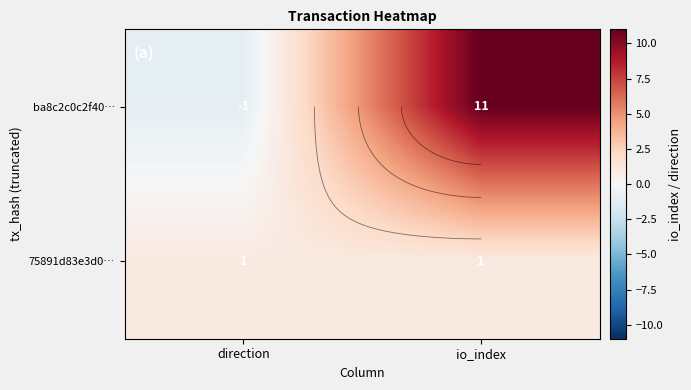

How many negative values does the ba8c2c0c2f40… series have?

1